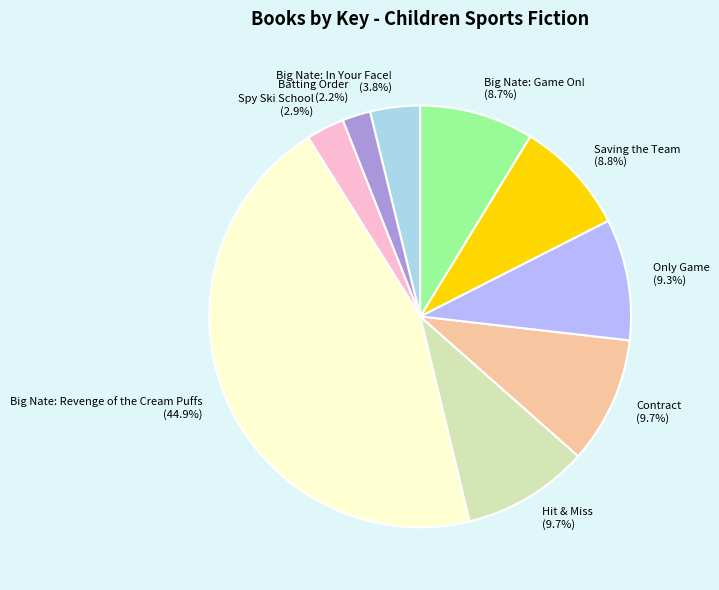

Which has a higher value, Contract or Saving the Team?

Contract